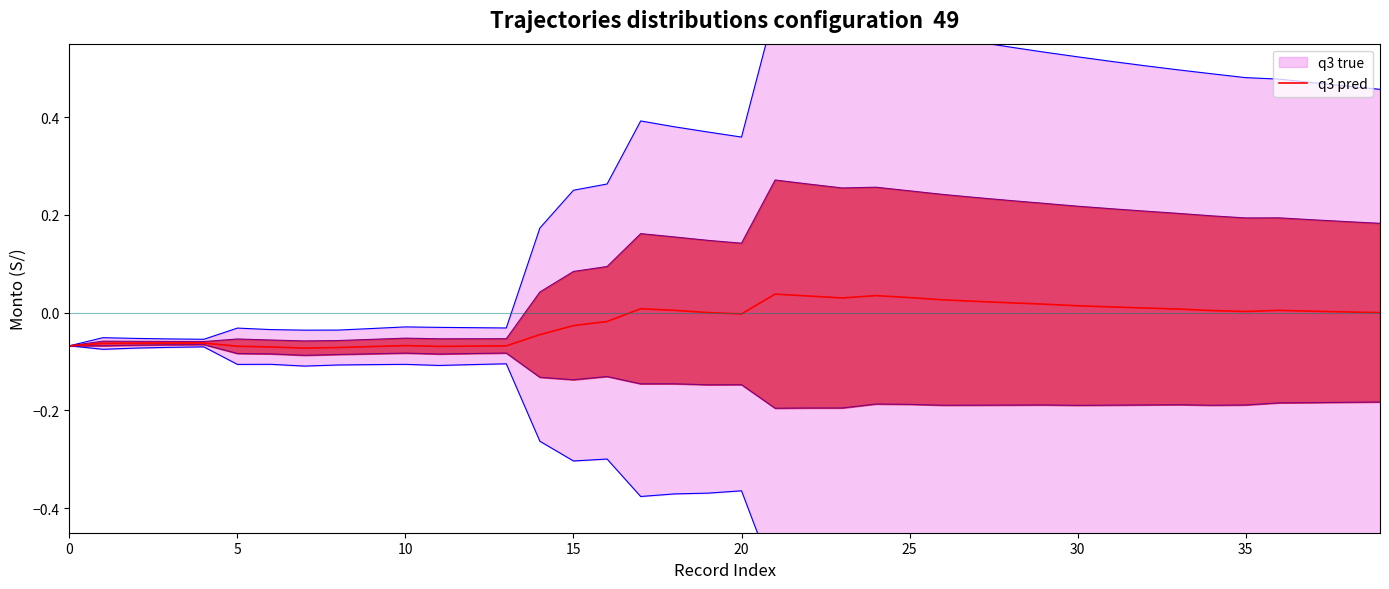

At which label does the data first exceed 0?

17